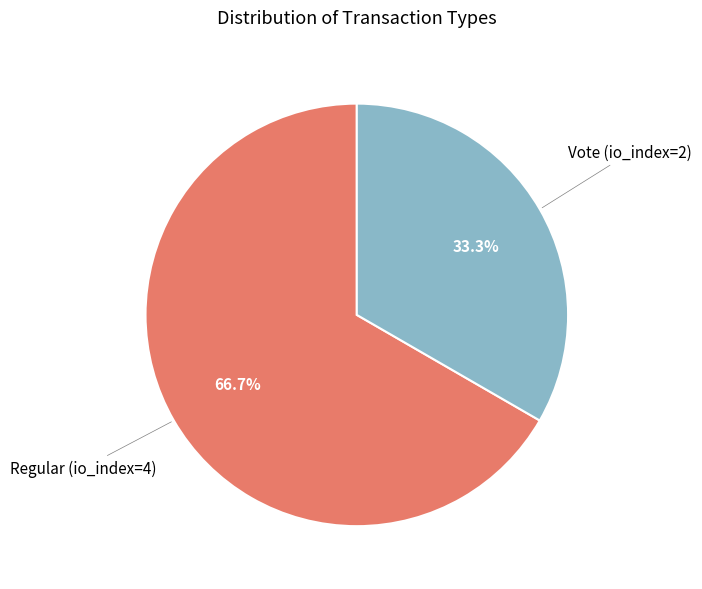

How many slices are in this pie chart?

2